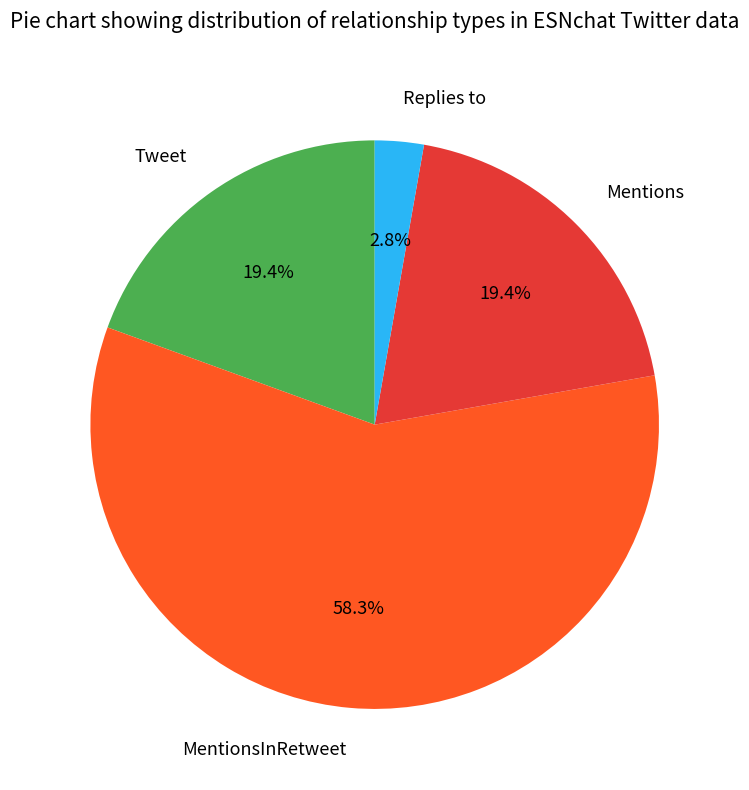

To the nearest percent, what percentage of the pie is MentionsInRetweet?

58%